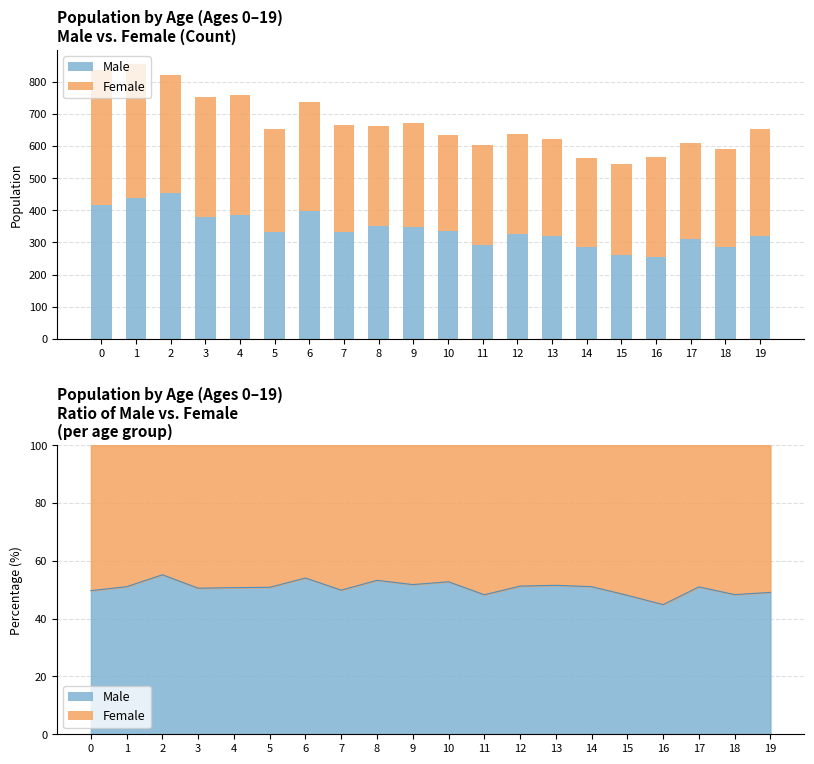

What is the sum of the Female values at 4 and 9?

697